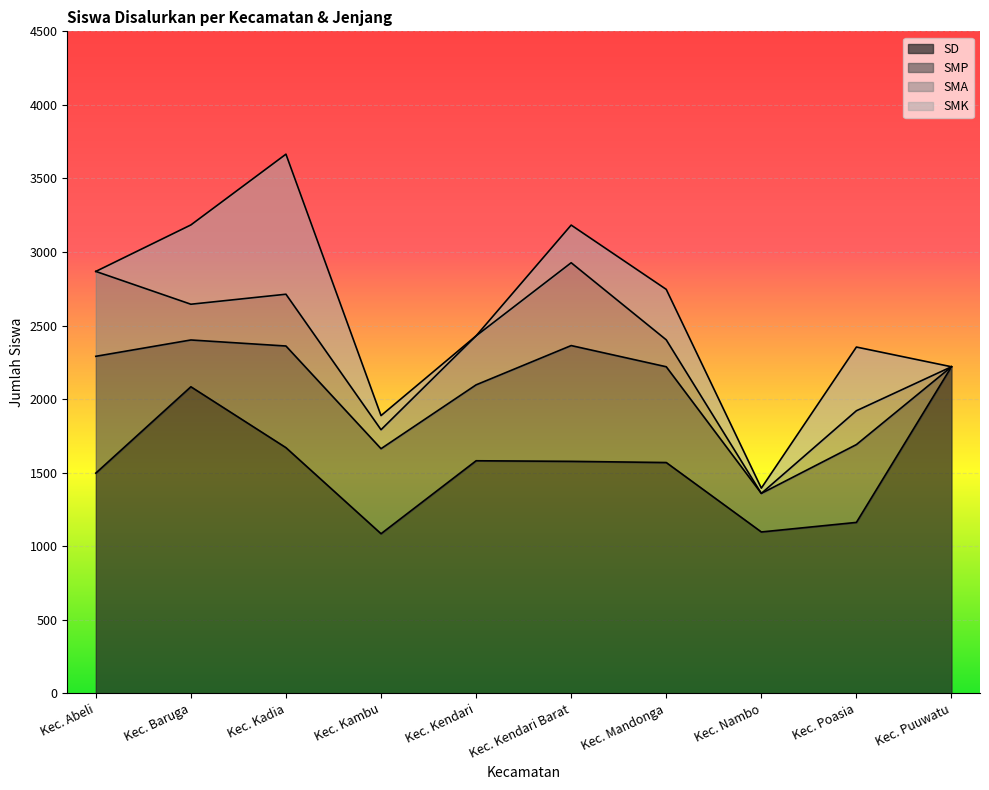

At how many categories does at least one series exceed 649?

10